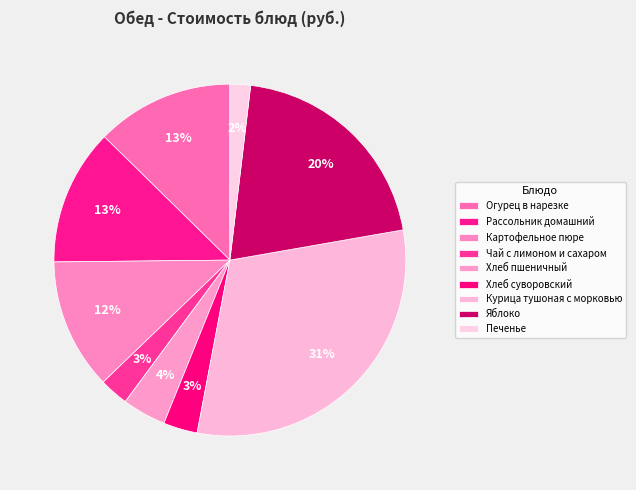

How many segments does this pie chart have?

9